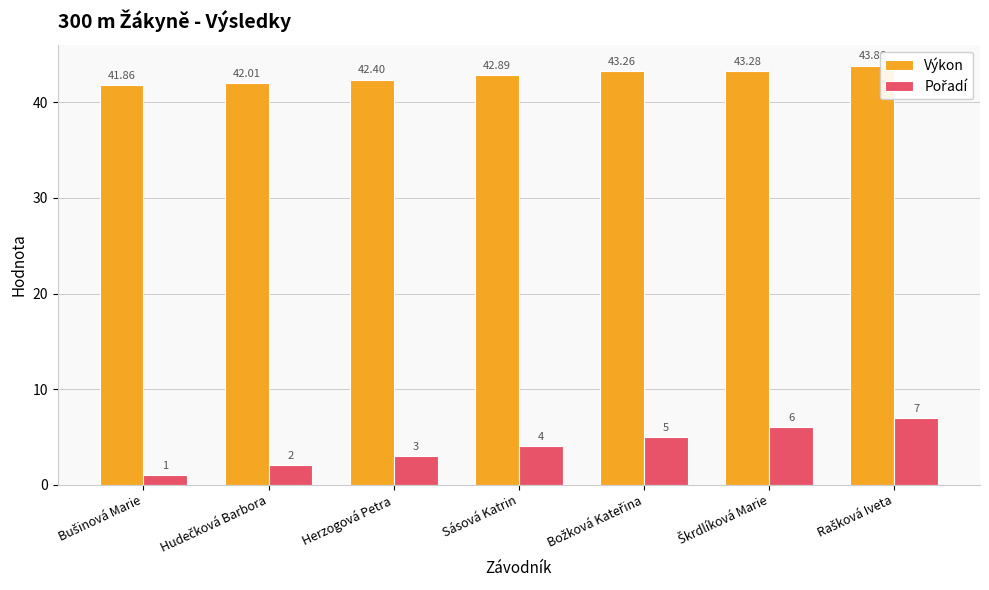

Is the value of Výkon at Bušinová Marie greater than the value of Pořadí at Božková Kateřina?

Yes